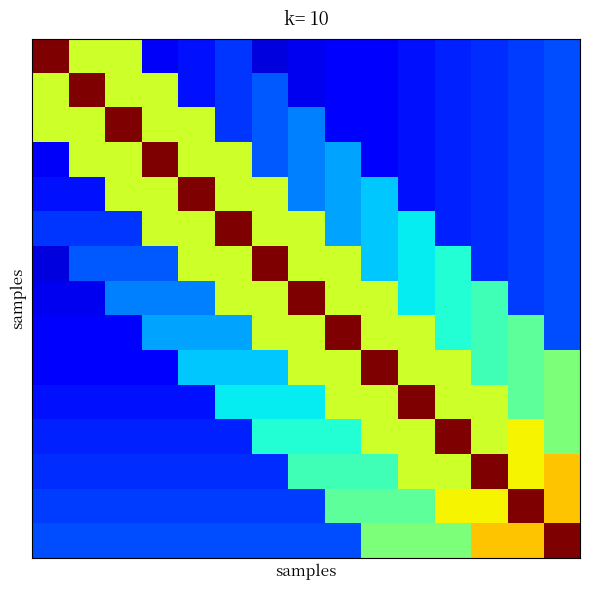

How many categories are shown in the chart?

15